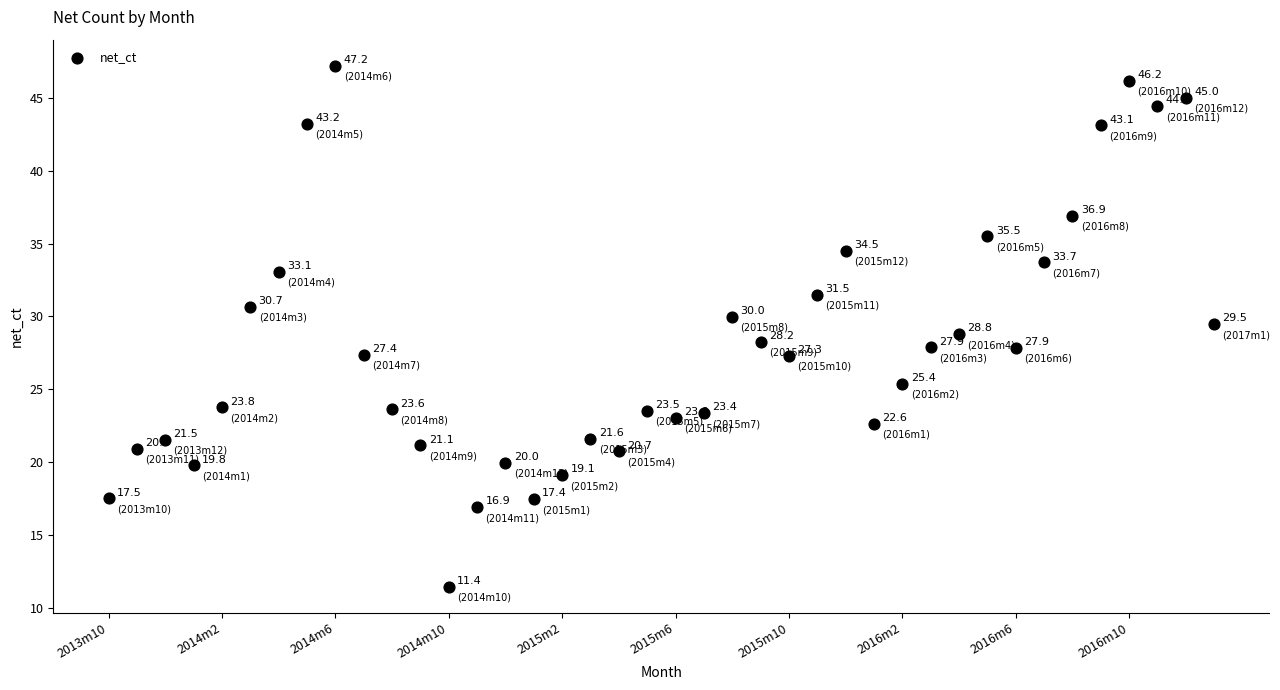

What is the range of Y values (max minus min)?

35.8